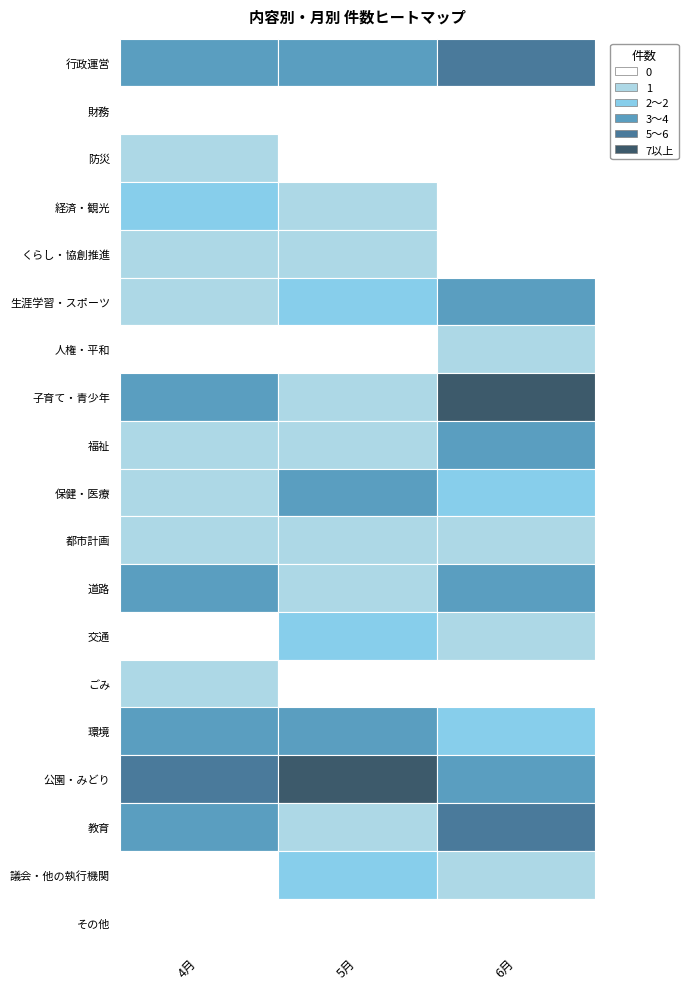

What is the approximate value of 公園・みどり at 防災?

3